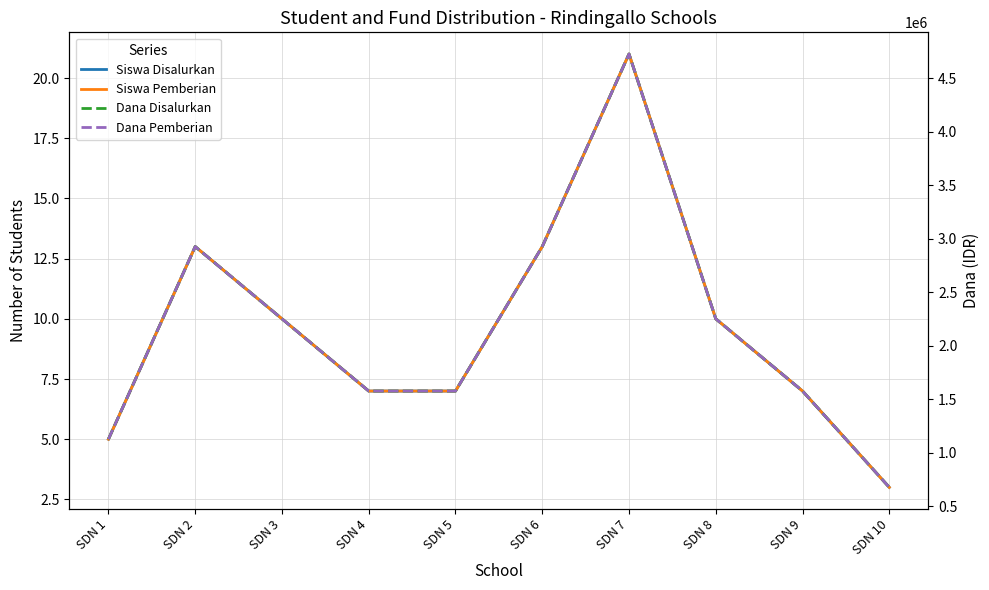

How many lines are shown in the chart?

4